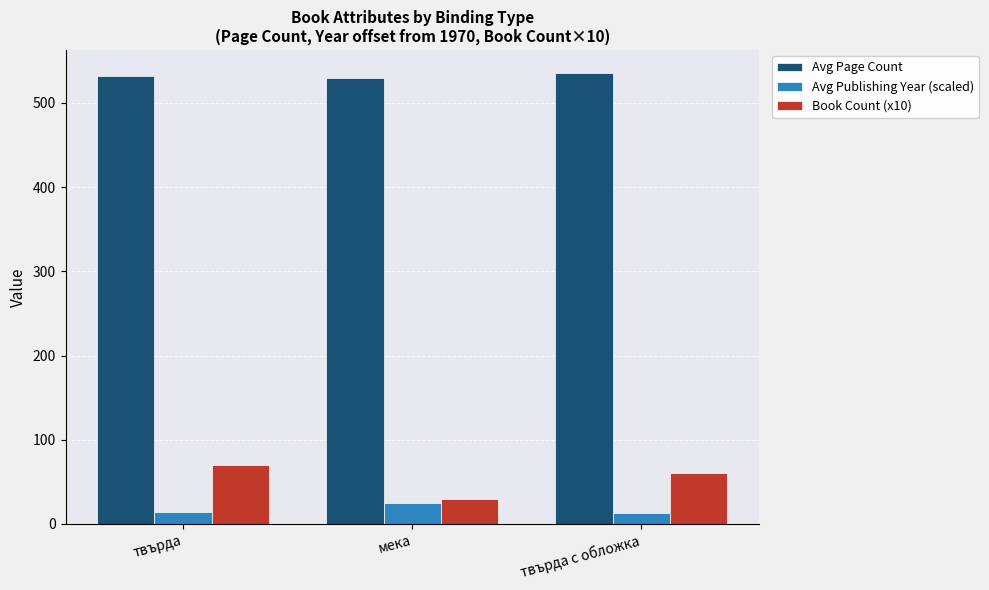

What are all the series names shown in the legend?

Avg Page Count, Avg Publishing Year (scaled), Book Count (x10)